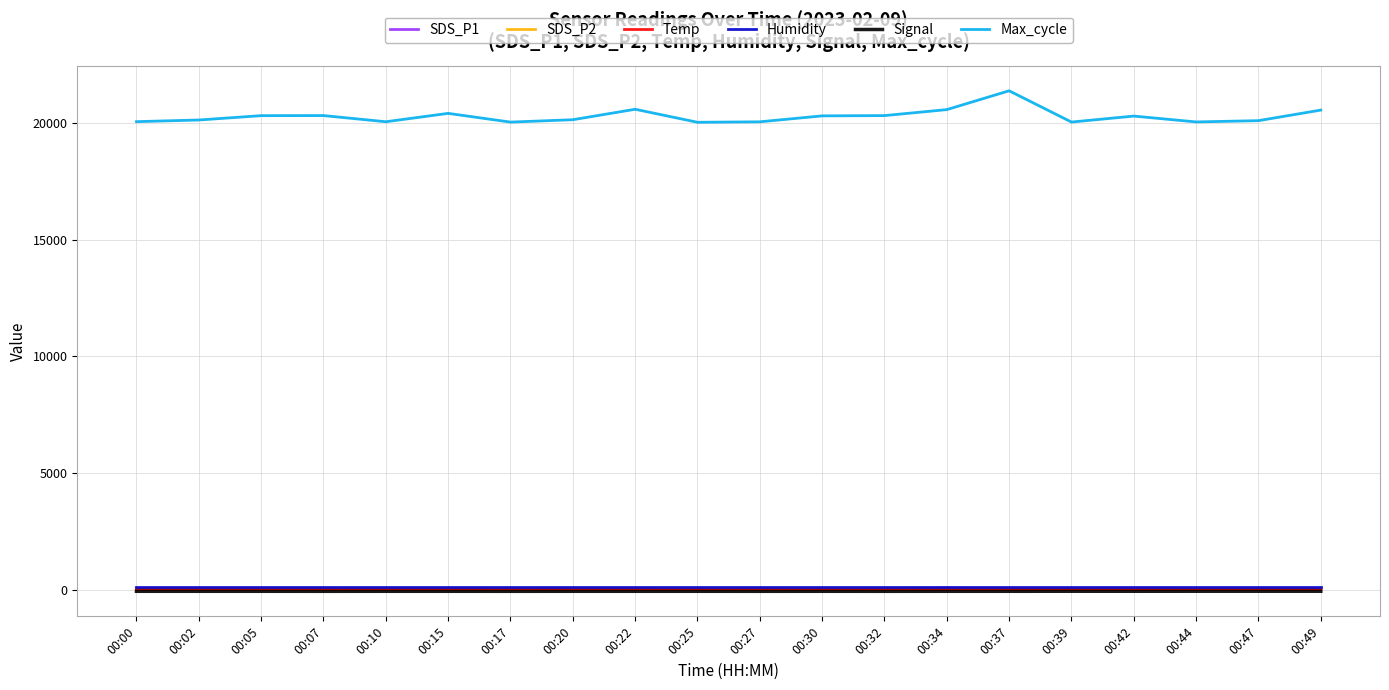

How many lines are shown in the chart?

6